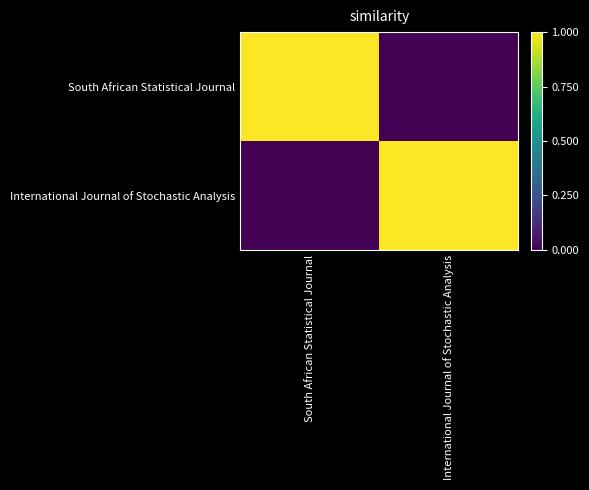

At which category does the chart reach its minimum across all series?

International Journal of Stochastic Analysis